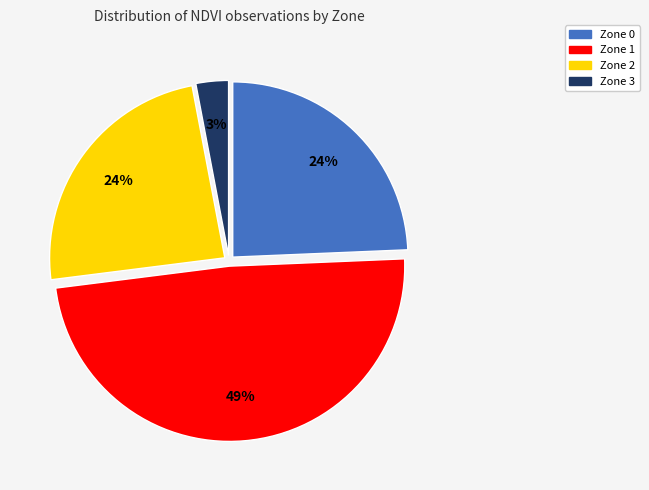

True or false: Zone 2 accounts for 24% of the total.

True